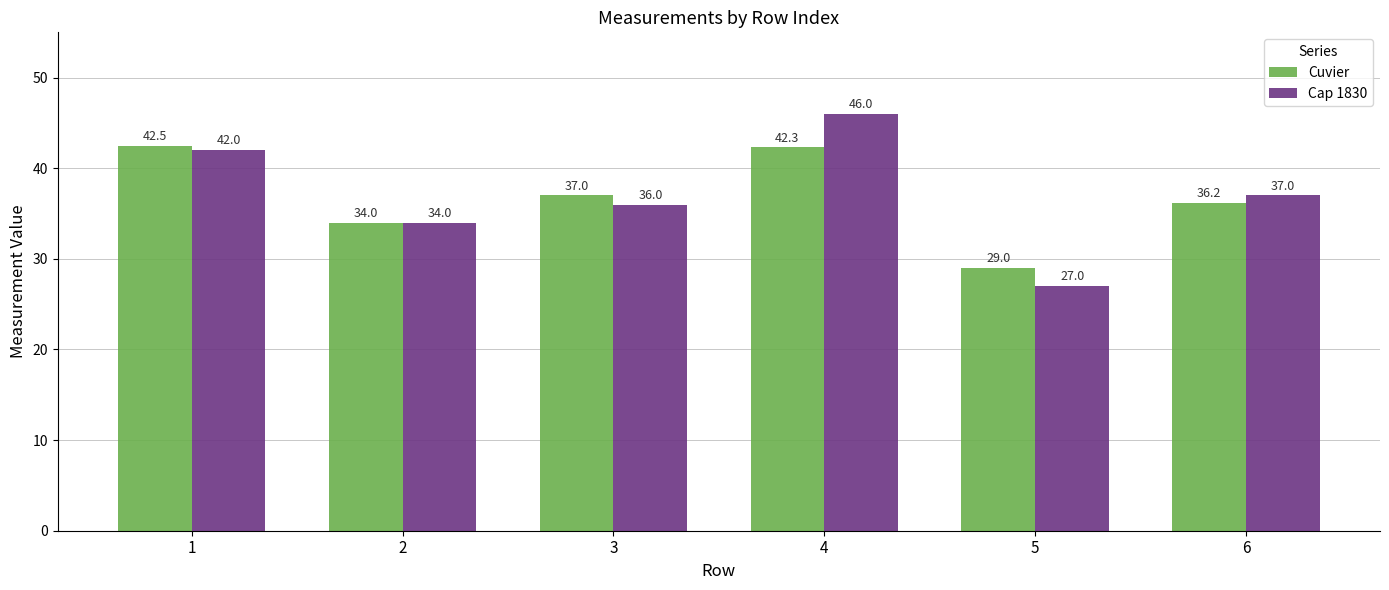

At which category is the sum across all series the highest?

4